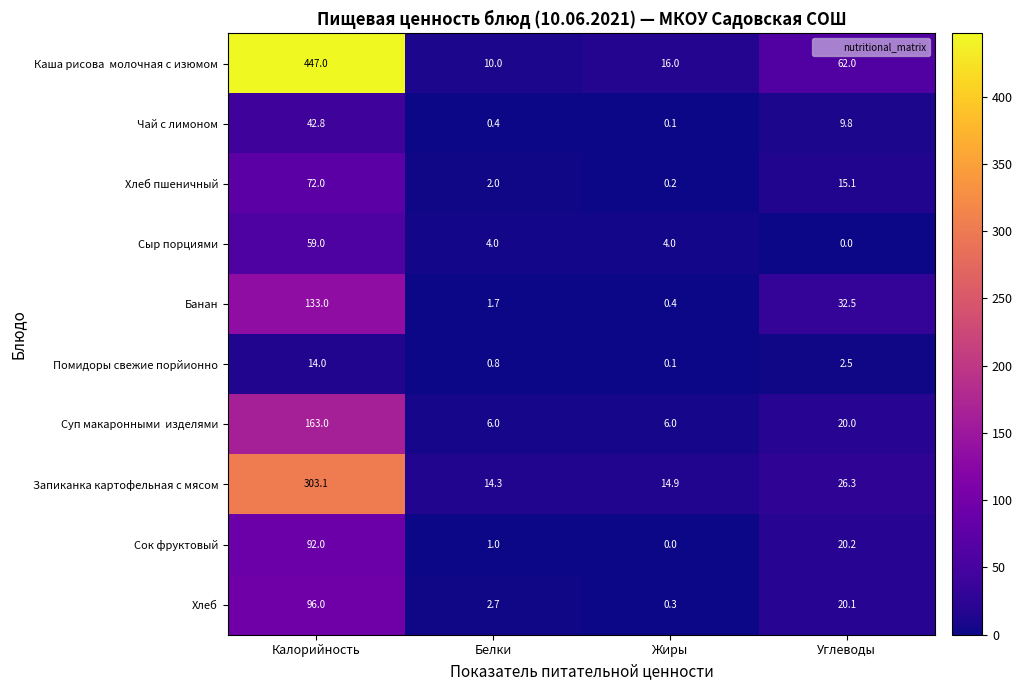

At how many categories does at least one series exceed 275?

1